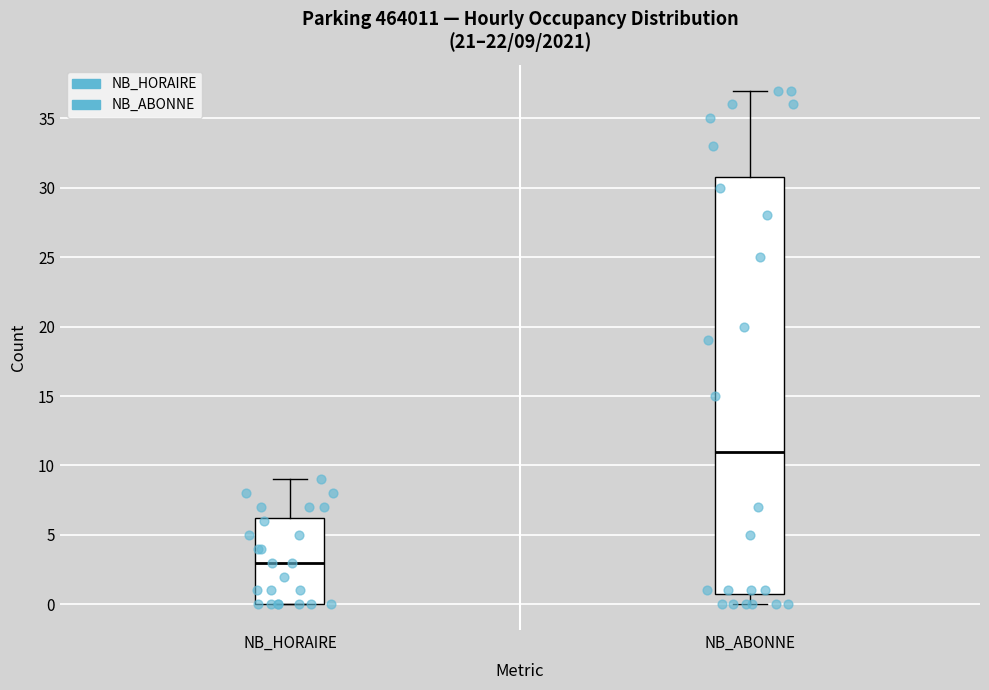

Which box is the tallest, from its lower edge to its upper edge?

NB_ABONNE